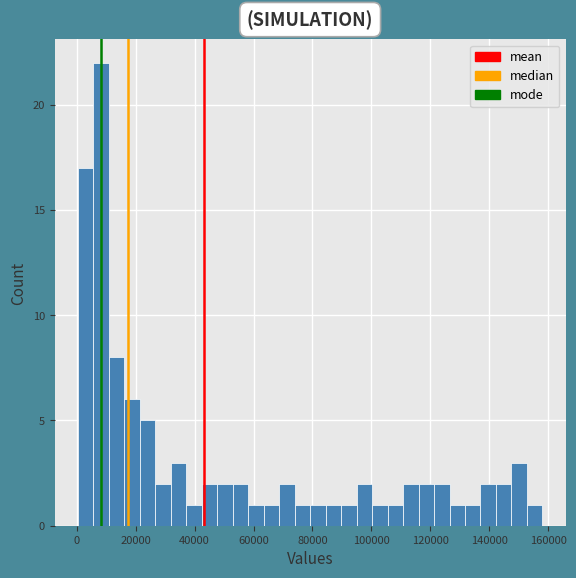

Around what value on the x-axis is the tallest bar? Give the approximate position of its centre, as read against the axis.

8000